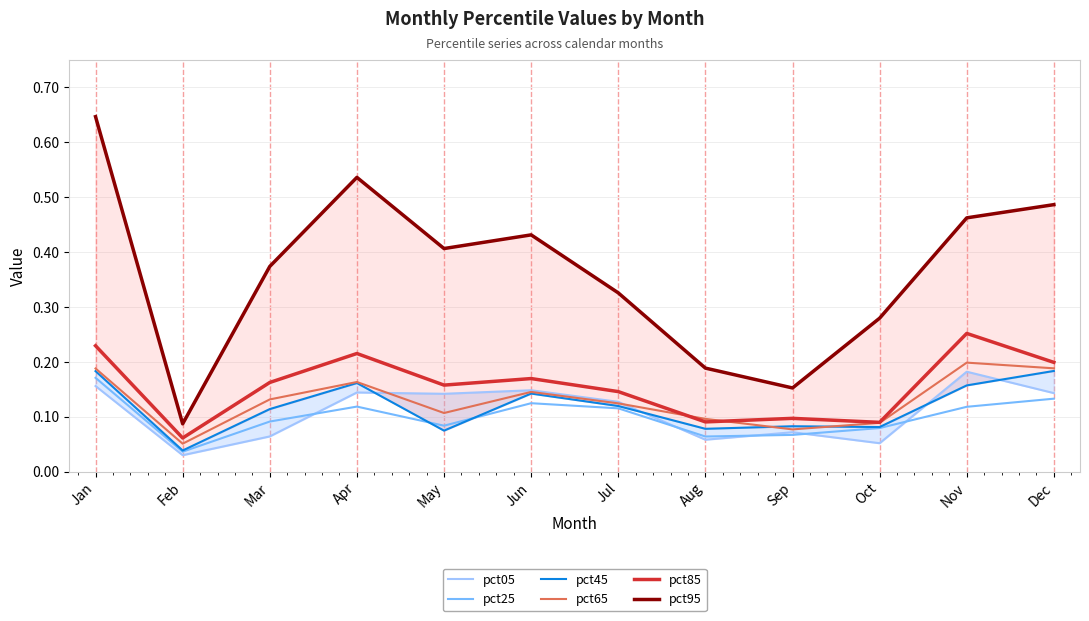

Reading left to right, list all the values displayed in this chart.

pct05: 0.2	0.0	0.1	0.1	0.1	0.1	0.1	0.1	0.1	0.1	0.2	0.1
pct25: 0.2	0.0	0.1	0.1	0.1	0.1	0.1	0.1	0.1	0.1	0.1	0.1
pct45: 0.2	0.0	0.1	0.2	0.1	0.1	0.1	0.1	0.1	0.1	0.2	0.2
pct65: 0.2	0.1	0.1	0.2	0.1	0.1	0.1	0.1	0.1	0.1	0.2	0.2
pct85: 0.2	0.1	0.2	0.2	0.2	0.2	0.1	0.1	0.1	0.1	0.3	0.2
pct95: 0.6	0.1	0.4	0.5	0.4	0.4	0.3	0.2	0.2	0.3	0.5	0.5